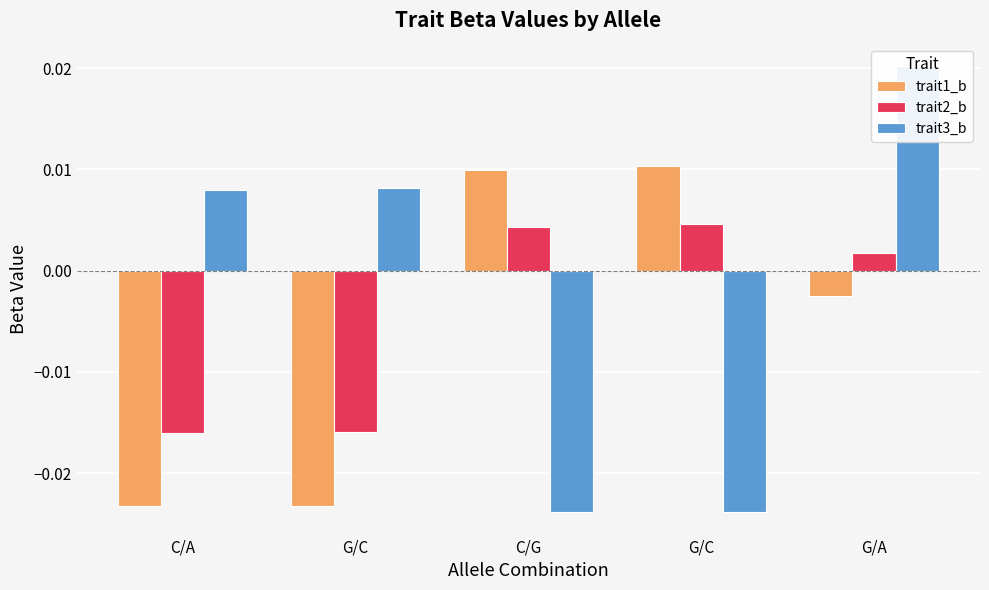

Are the bars horizontal?

No